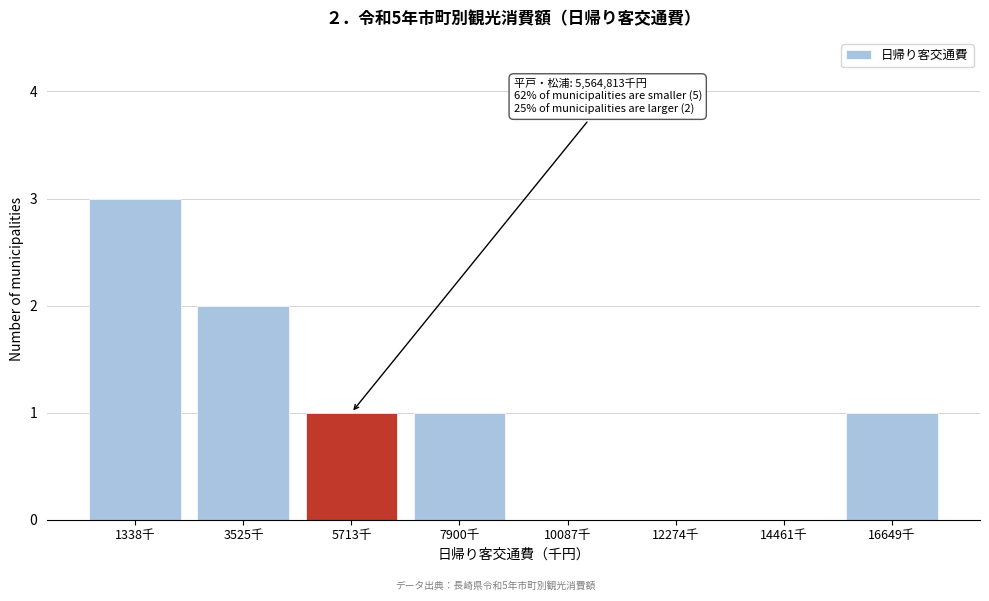

Reading right to left, list all the values displayed in this chart.

16649千=1	14461千=0	12274千=0	10087千=0	7900千=1	5713千=1	3525千=2	1338千=3